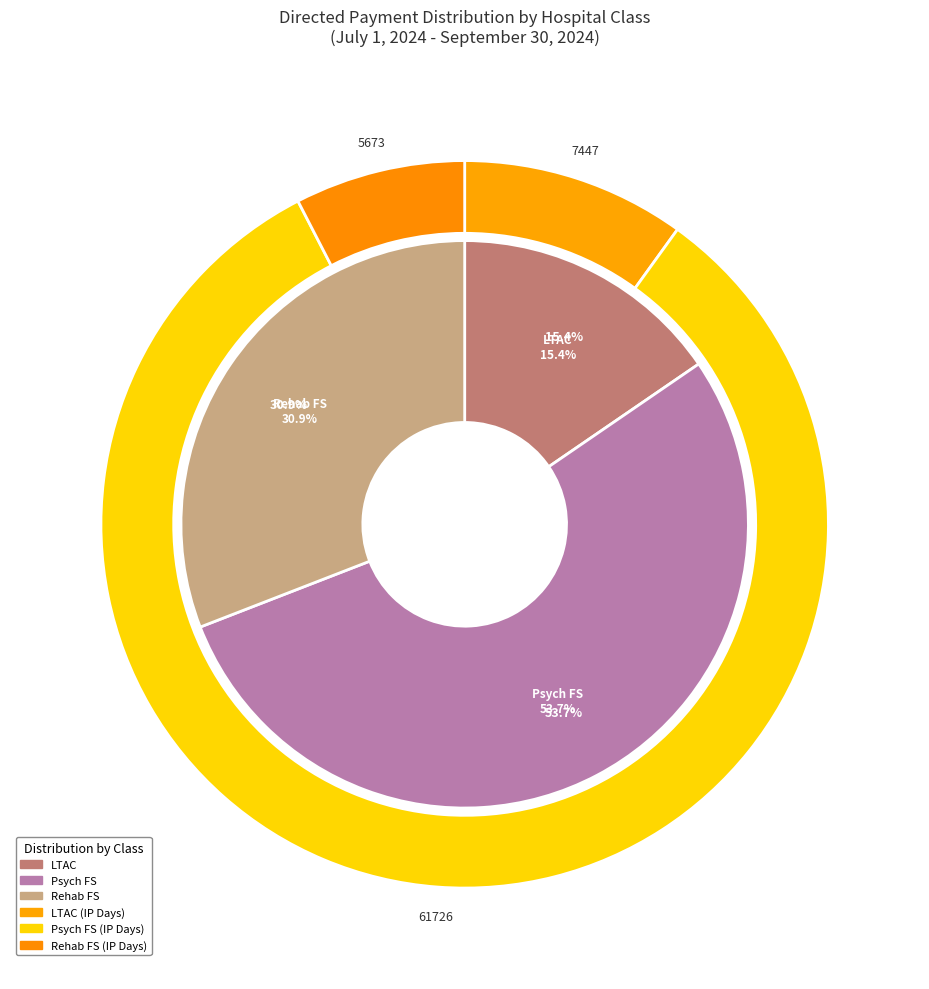

How much of the chart is everything except Psych FS?

46.3%